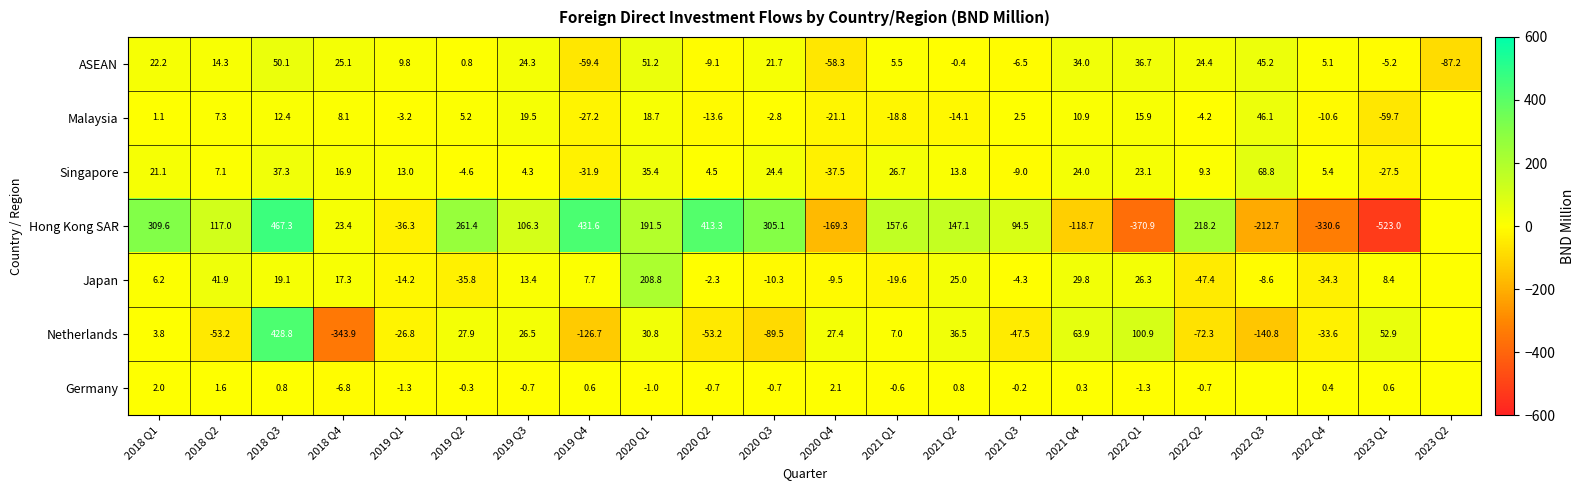

What is the maximum value for ASEAN?

51.2